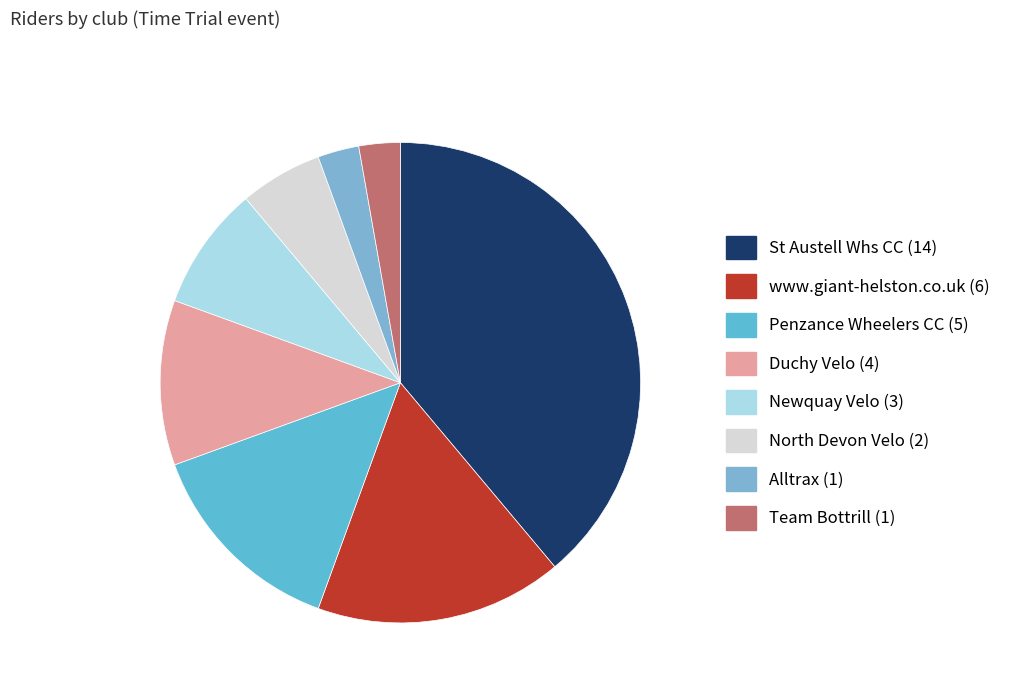

To the nearest percent, what percentage of the pie is St Austell Whs CC?

39%